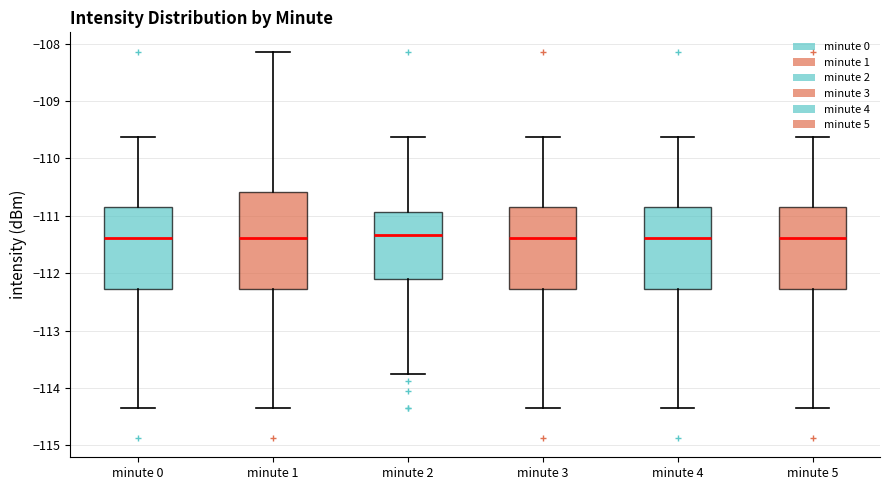

Which box is the tallest, from its lower edge to its upper edge?

minute 1